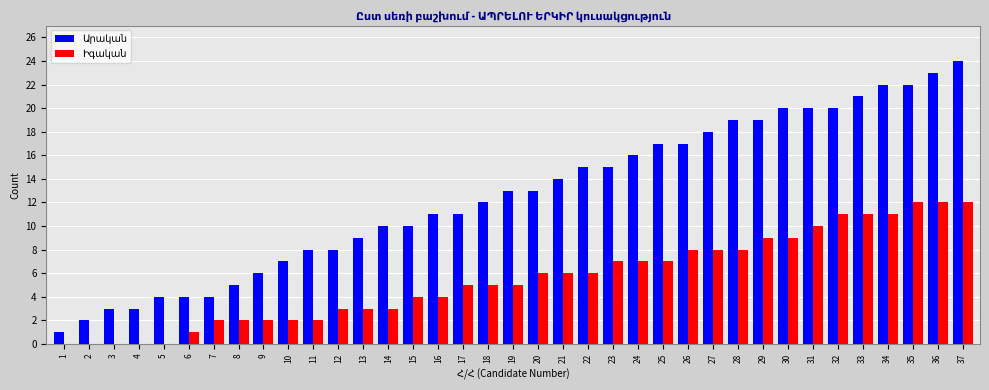

Which category has the highest value across all series?

37